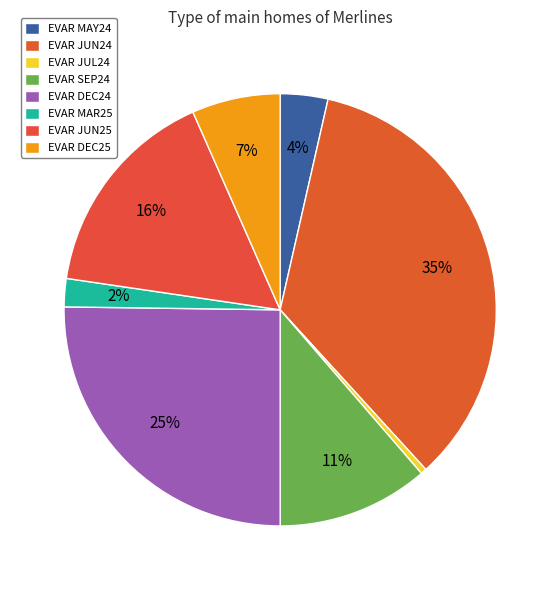

To the nearest percent, what percentage of the pie is EVAR MAR25?

2%